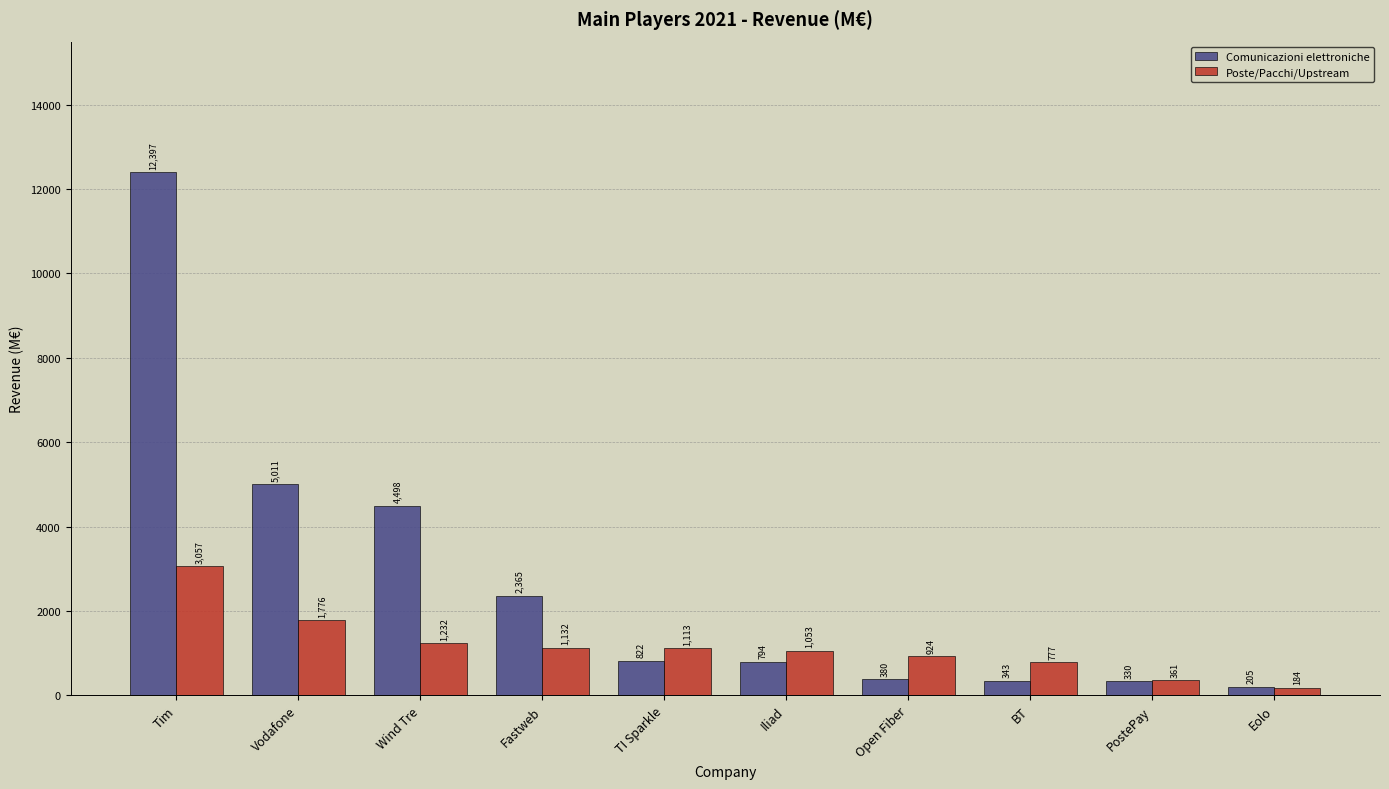

At which label does Comunicazioni elettroniche first exceed 821?

Tim